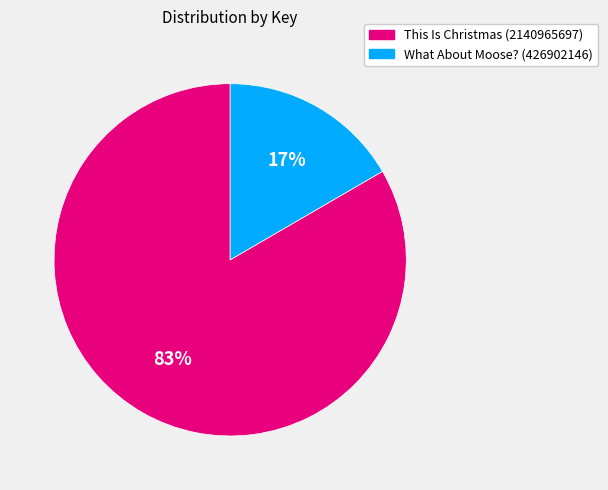

Rank the categories by value from lowest to highest.

What About Moose? (426902146), This Is Christmas (2140965697)